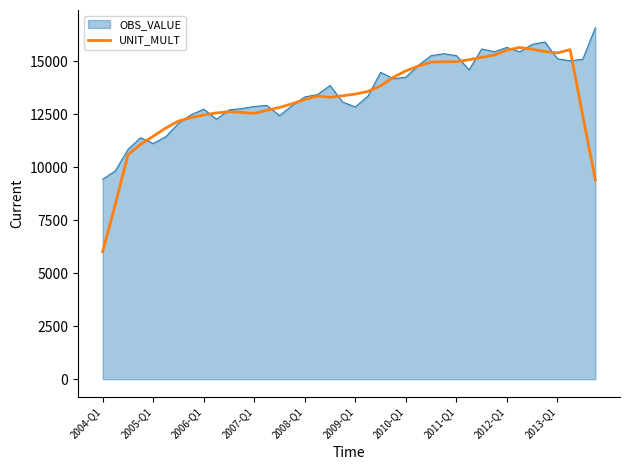

Rank the series by their maximum value, from highest to lowest.

OBS_VALUE, UNIT_MULT